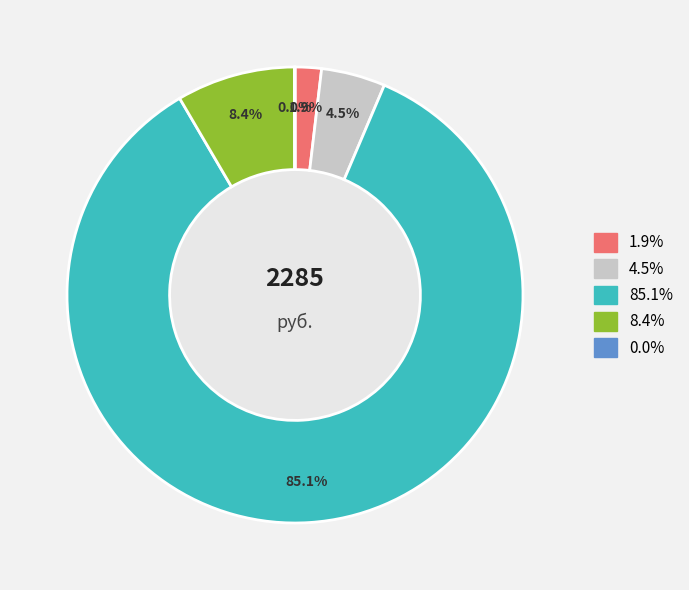

Is there any slice that represents more than half of the pie?

Yes